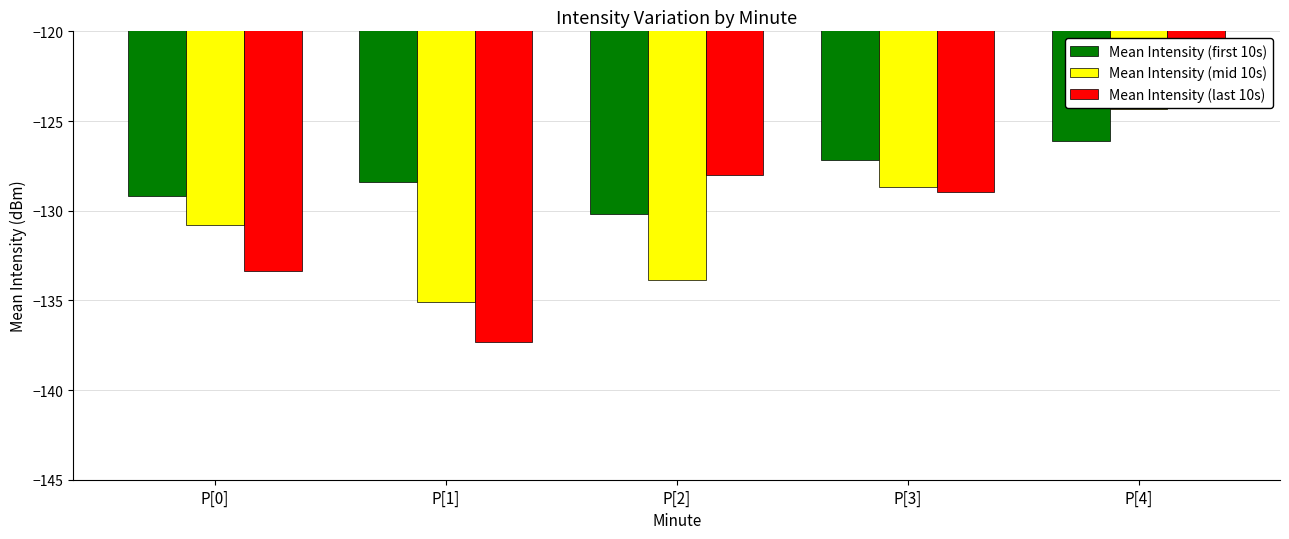

At which label does Mean Intensity (last 10s) reach its minimum?

P[1]